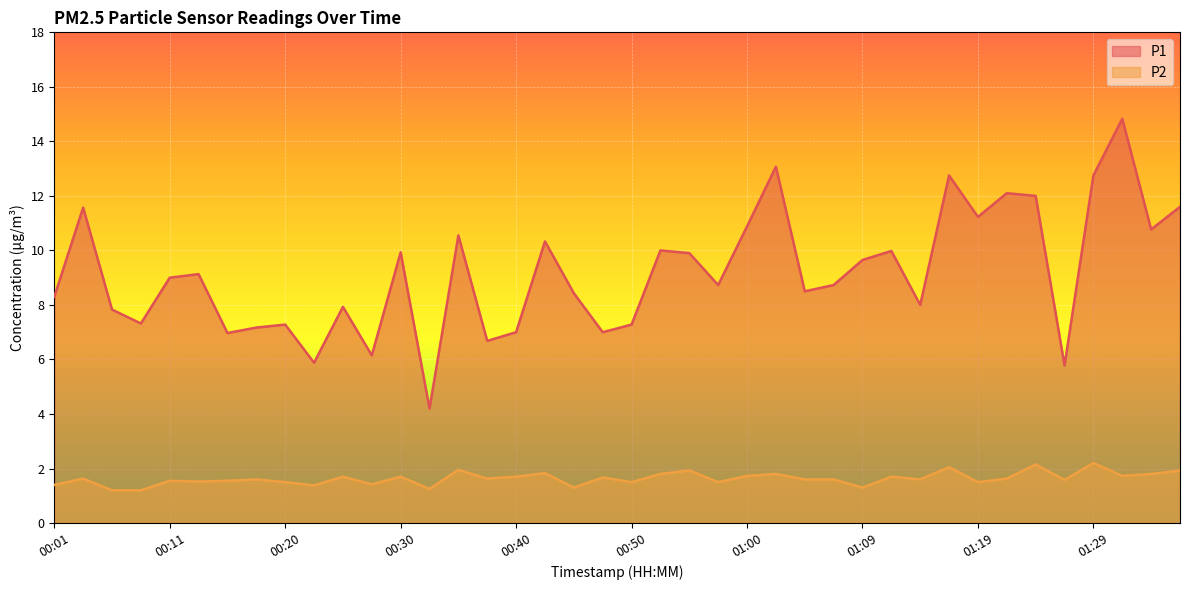

What is the lowest value of the P2 series?

1.2